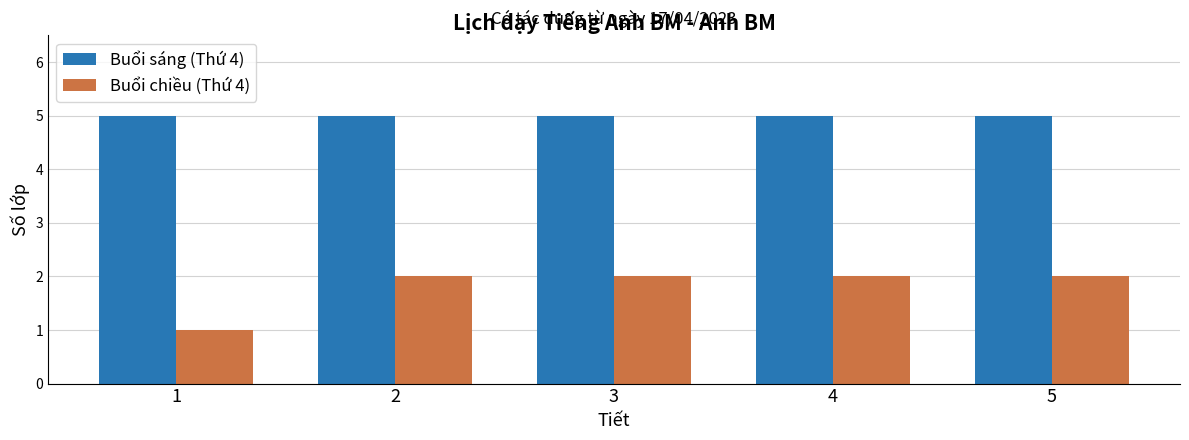

Reading left to right, list all the values displayed in this chart.

Buổi sáng (Thứ 4): 5	5	5	5	5
Buổi chiều (Thứ 4): 1	2	2	2	2